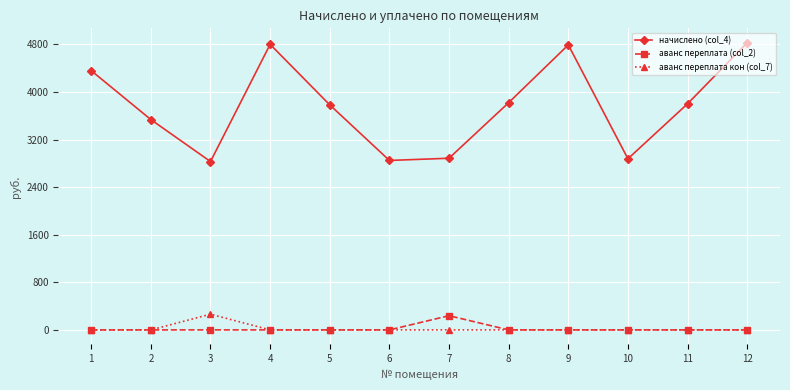

True or false: начислено (col_4) and аванс переплата (col_2) cross at least once.

False